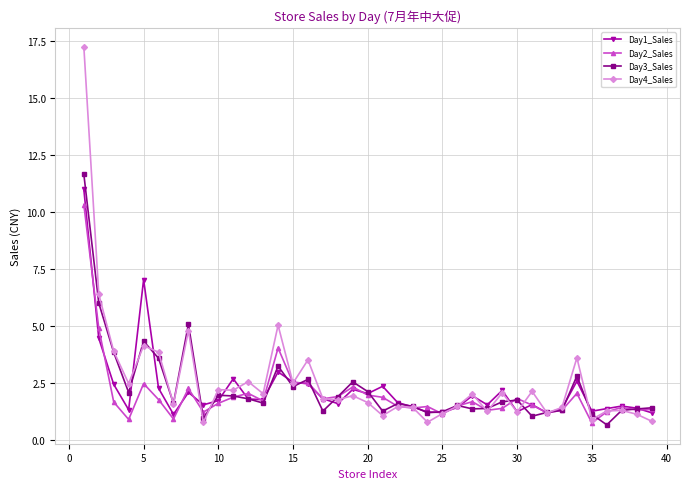

What is the value of the Day1_Sales point at the 24th from the left?

1.2